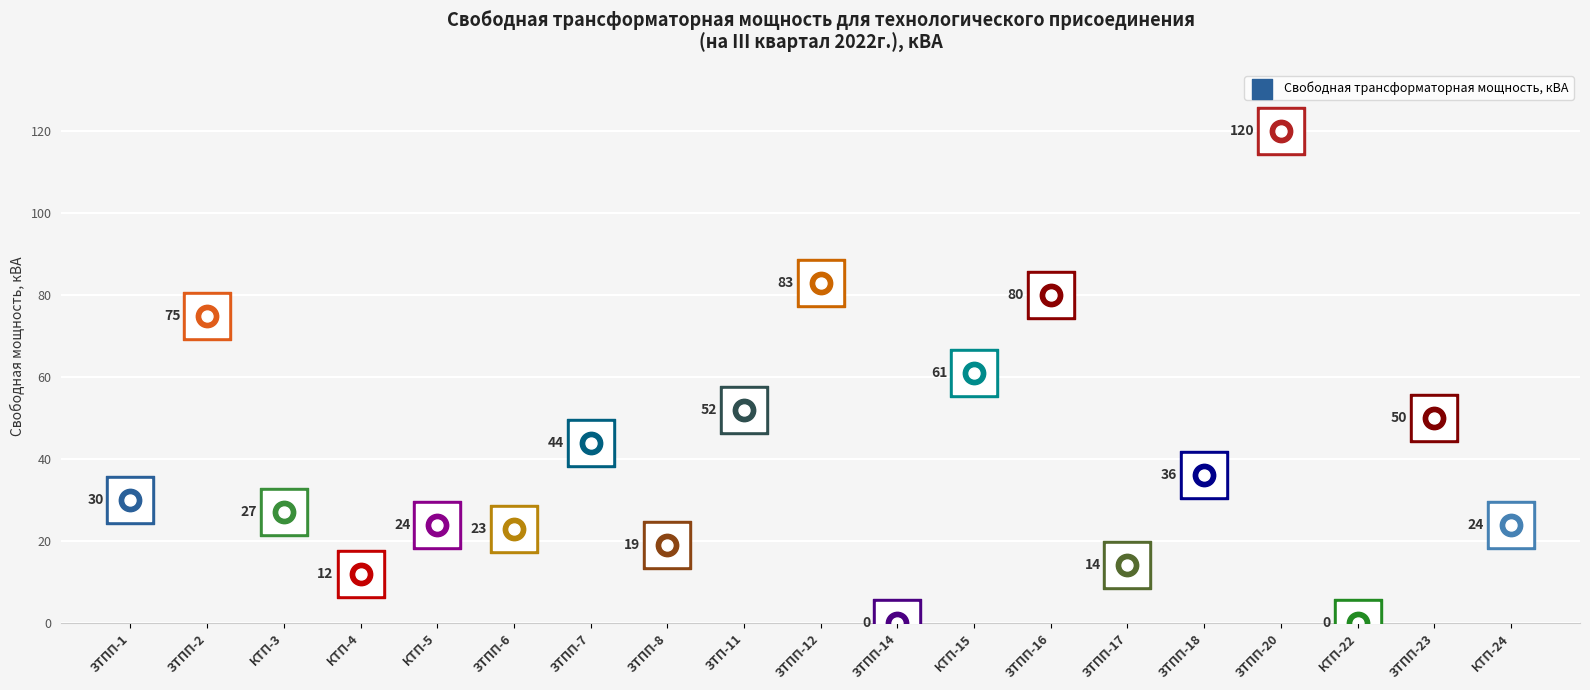

What is the change in value from ЗТПП-2 to КТП-4?

-63